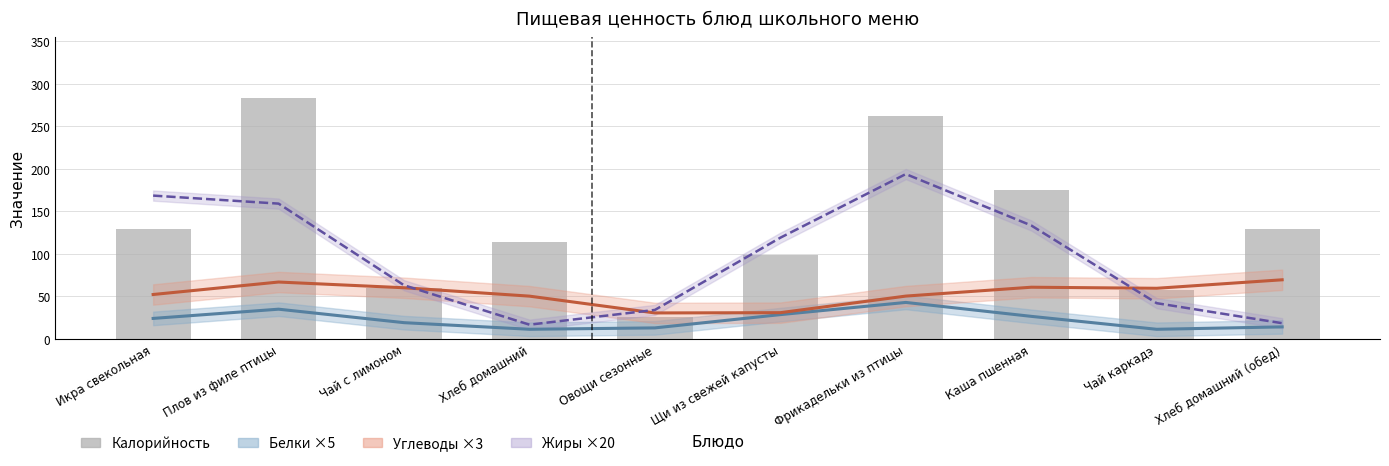

Rank the series at Фрикадельки из птицы from highest to lowest value.

Калорийность, Жиры ×20, Углеводы ×3, Белки ×5